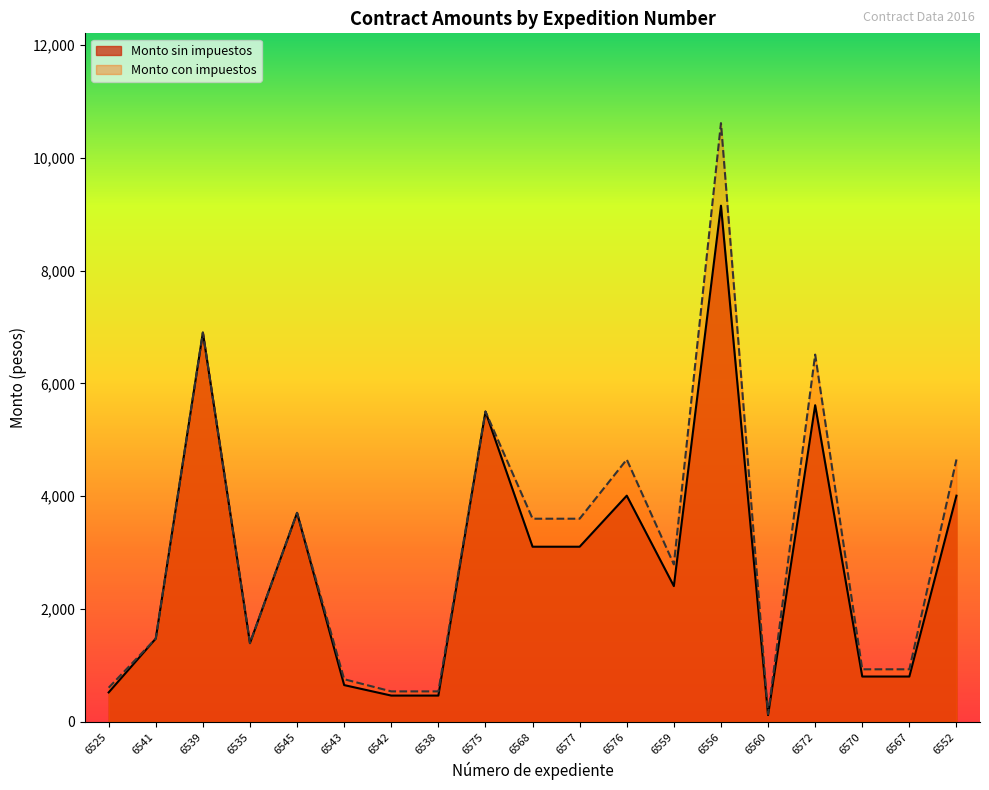

Reading left to right, transcribe all the data shown in this chart.

Monto sin impuestos: 520.0	1474.6	6900.0	1393.5	3703.5	650.0	464.0	464.0	5500.0	3103.5	3103.5	4008.7	2405.2	9150.0	118.0	5612.1	801.7	801.7	4008.7
Monto con impuestos: 603.2	1475.0	6900.0	1393.5	3703.5	754.0	538.2	538.2	5500.0	3600.0	3600.0	4650.0	2790.0	10614.0	136.9	6510.0	930.0	930.0	4650.0